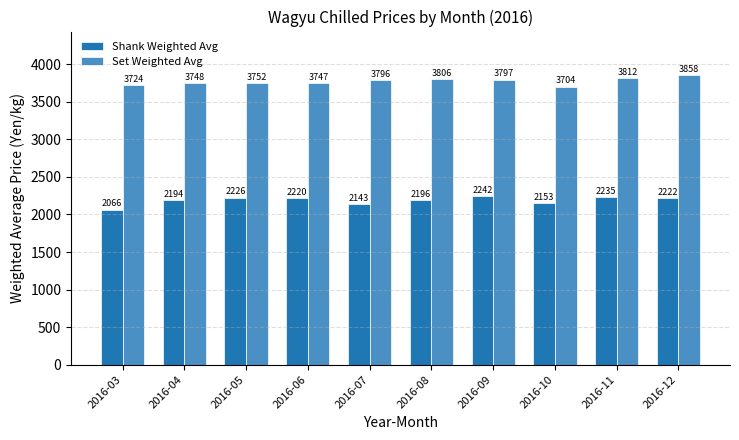

Which series has the largest total across all categories?

Set Weighted Avg